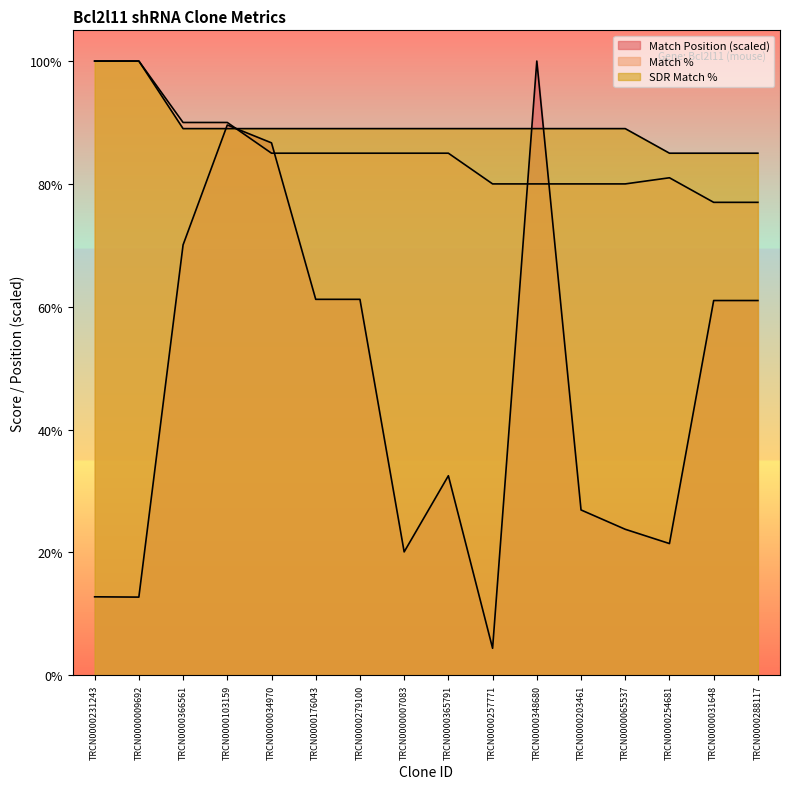

True or false: SDR Match % and Match % cross at least once.

True